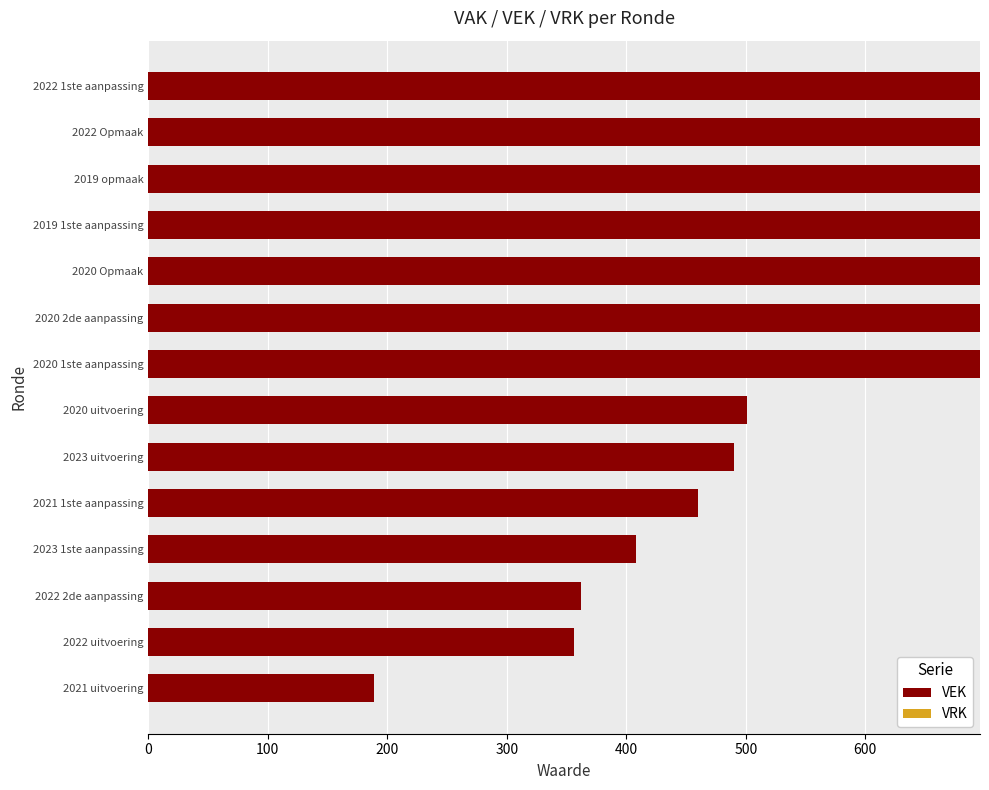

What is the average value?

546